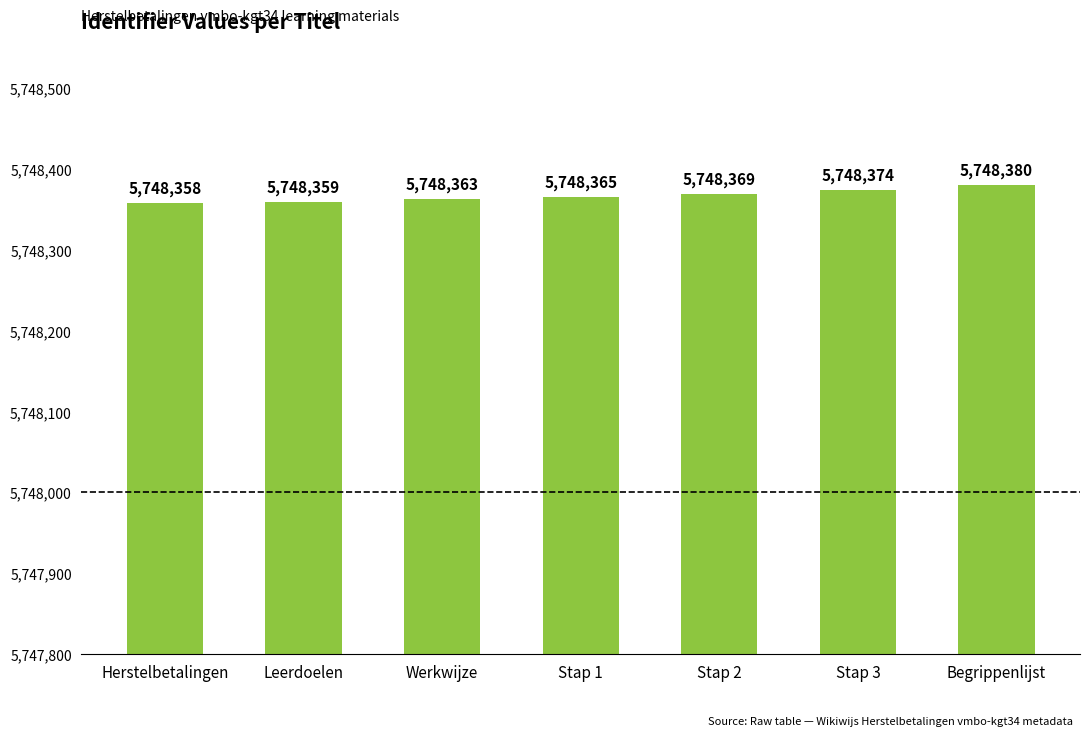

Which has a higher value, Begrippenlijst or Leerdoelen?

Begrippenlijst